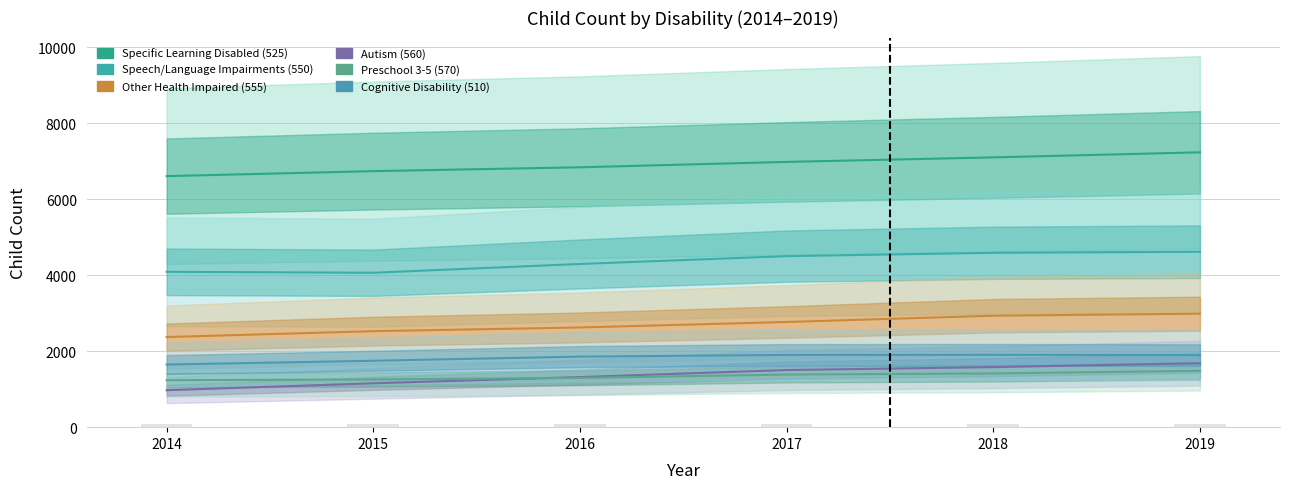

The value of Other Health Impaired (555) at 2016 is 3833. True or false?

False